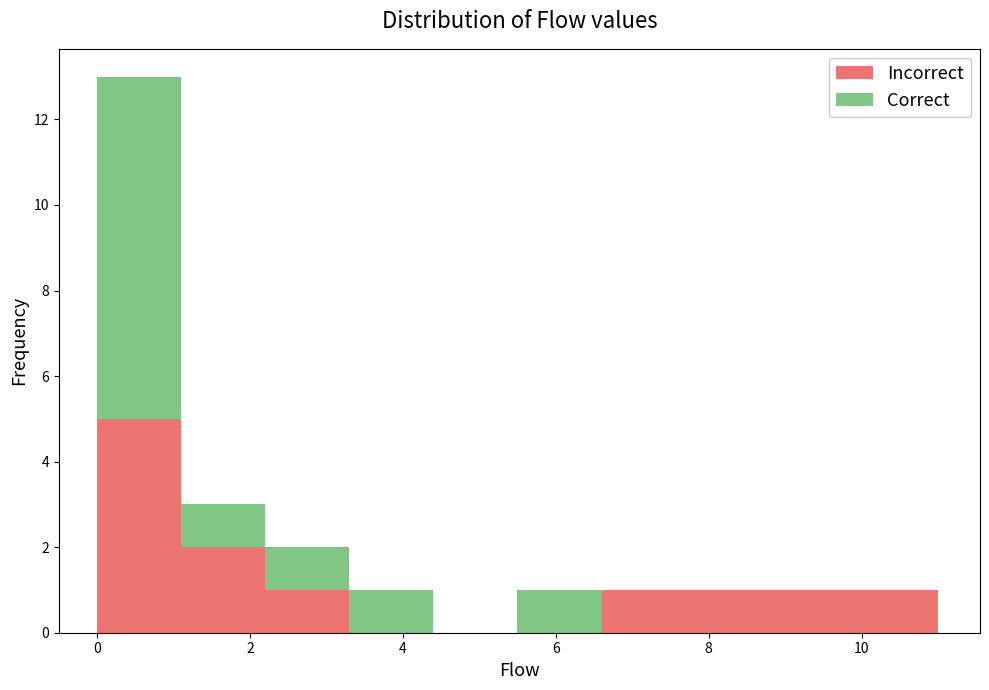

Reading left to right, transcribe this chart: for each stacked bar, give the range it covers on the x-axis and its total height. Neither the bar edges nor the heights are printed on the chart, so give them approximately, as read against the axes.

0.0 to 1.1: 13
1.1 to 2.2: 3
2.2 to 3.3: 2
3.3 to 4.4: 1
4.4 to 5.5: 0
5.5 to 6.6: 1
6.6 to 7.7: 1
7.7 to 8.8: 1
8.8 to 9.9: 1
9.9 to 11.0: 1